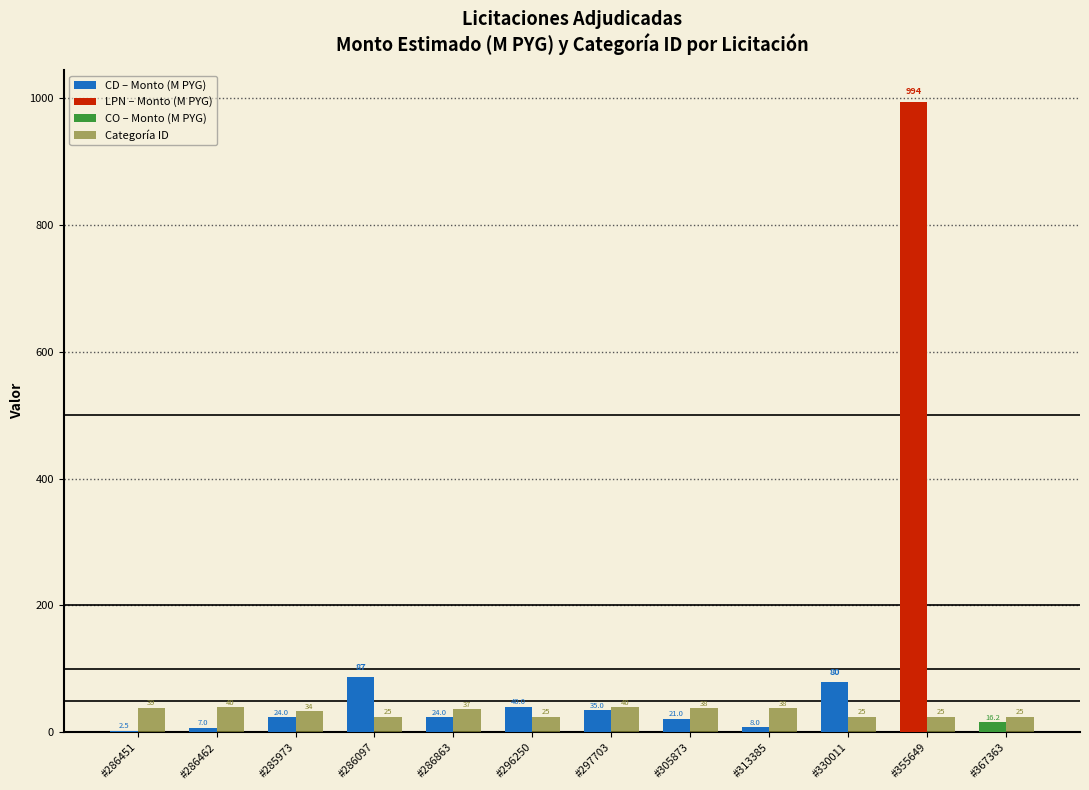

What is the sum of all Categoría ID values?

391